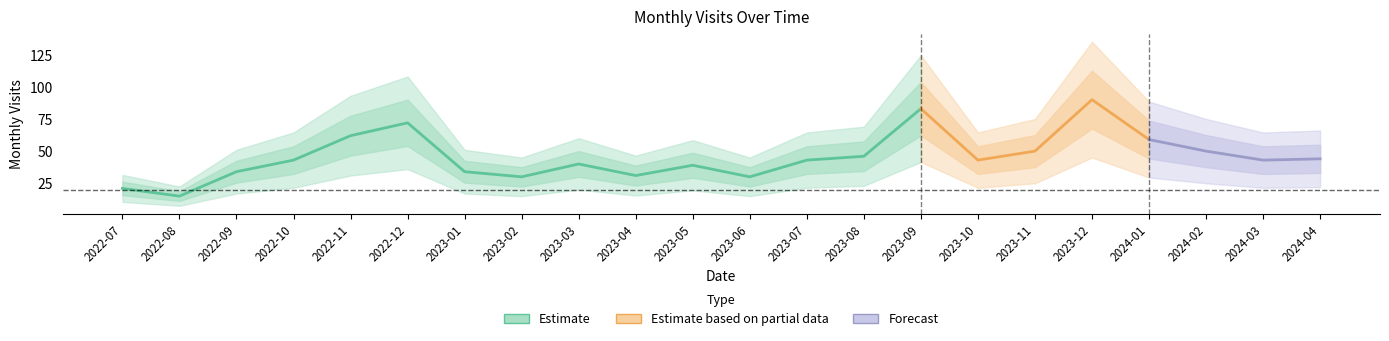

What is the minimum value shown in the chart?

15